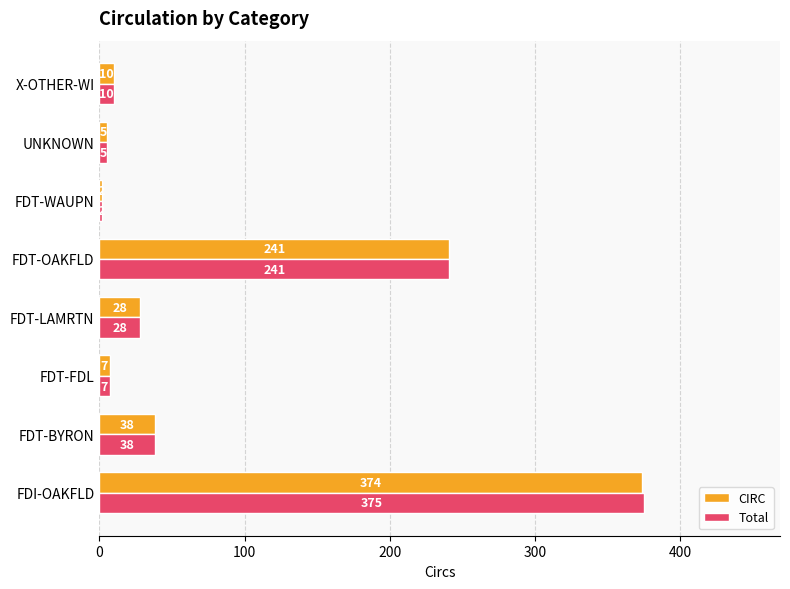

Count the number of categories in the chart.

8